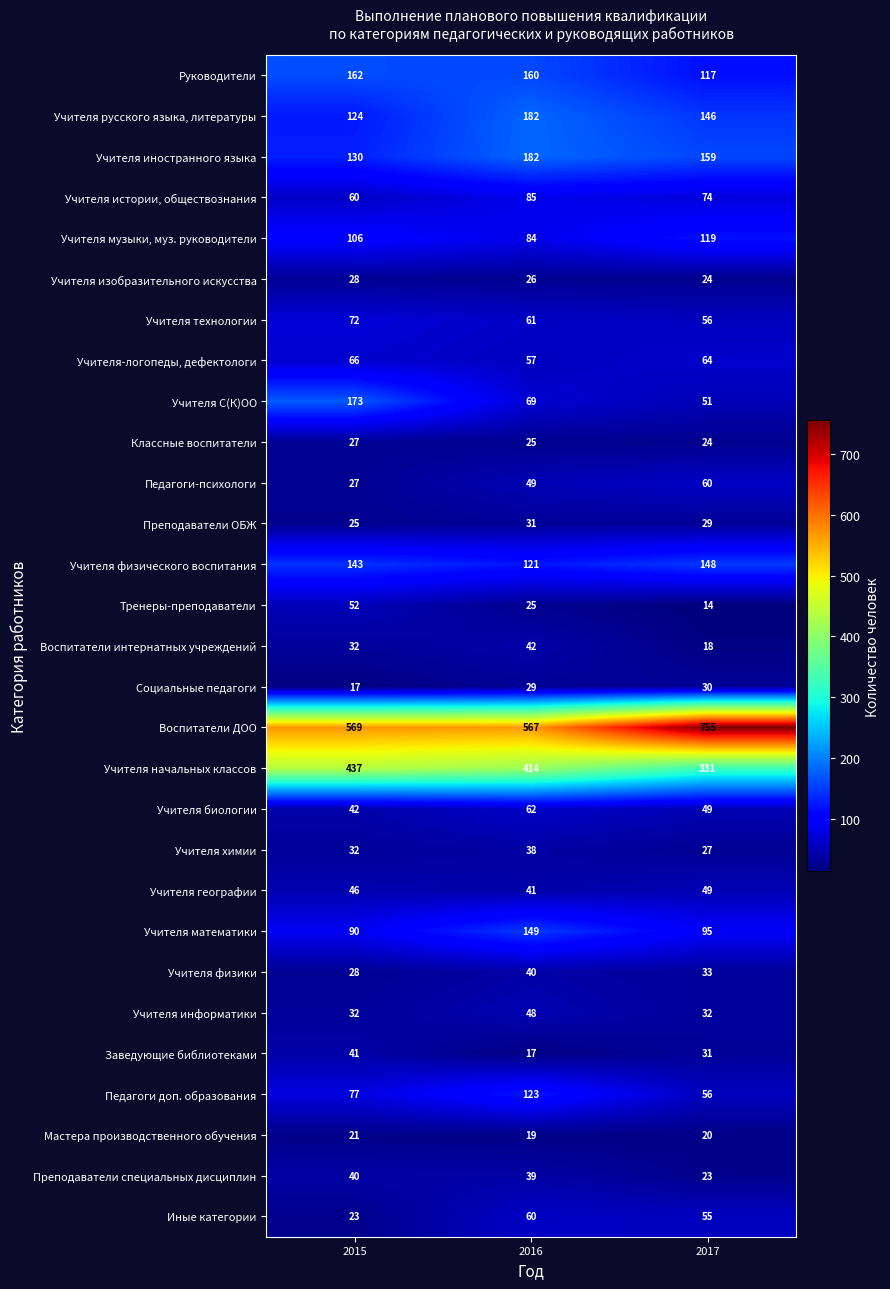

Which series has the largest range (max minus min)?

Воспитатели ДОО